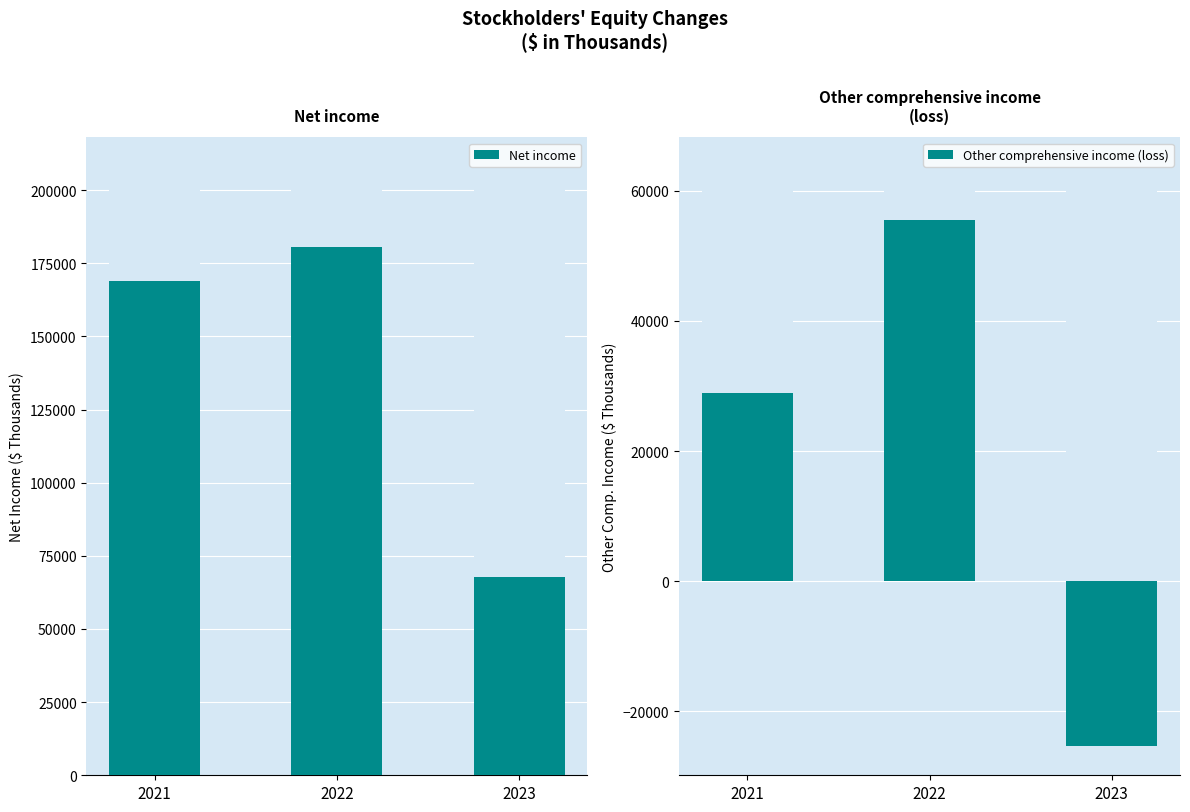

What is the difference between the Net income values at 2021 and 2022?

11475